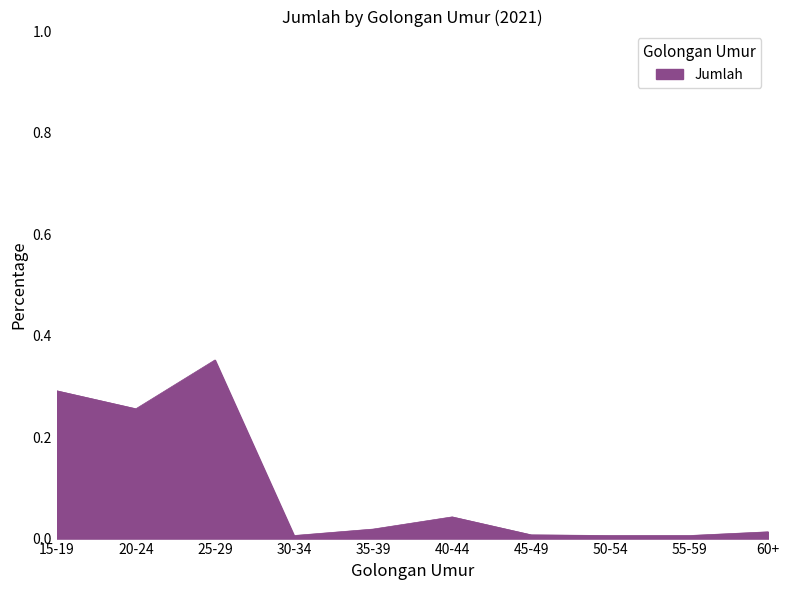

Which label corresponds to the largest value in the chart?

25-29